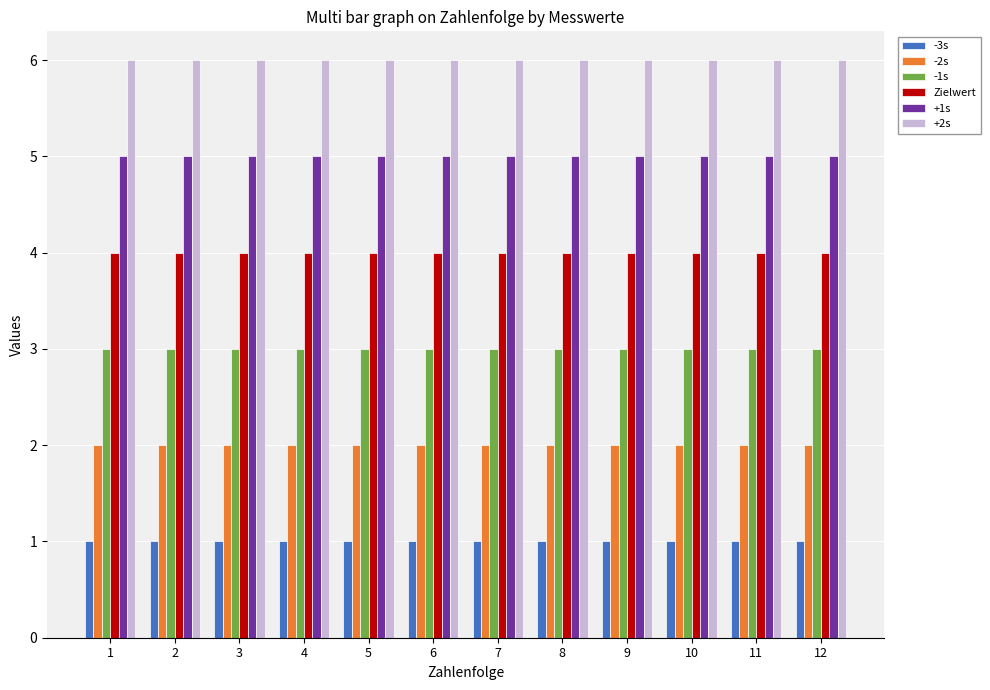

At 8, list the series in order from smallest to largest.

-3s, -2s, -1s, Zielwert, +1s, +2s